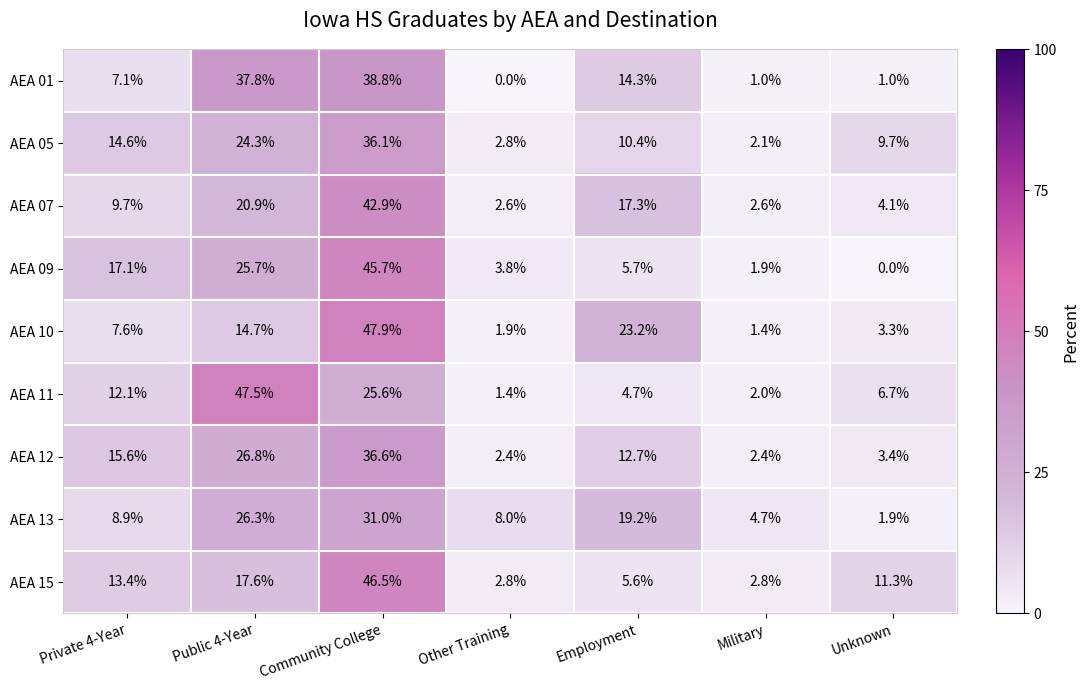

How many positive values does the AEA 01 series have?

6